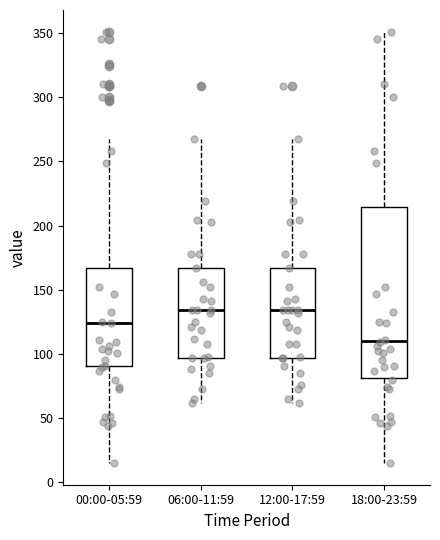

Where does the upper whisker of the box for 12:00-17:59 end on the y-axis? The values are not printed on the chart, so give them approximately, as read against the axis.

265